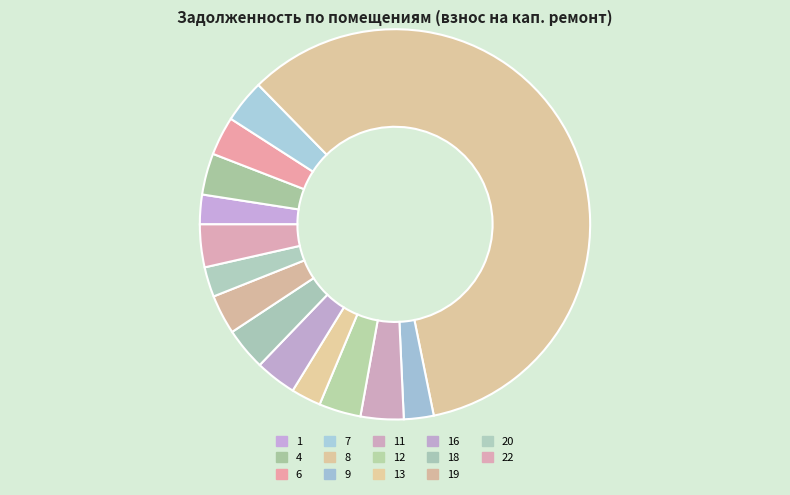

Between 20 and 1, which is larger?

20